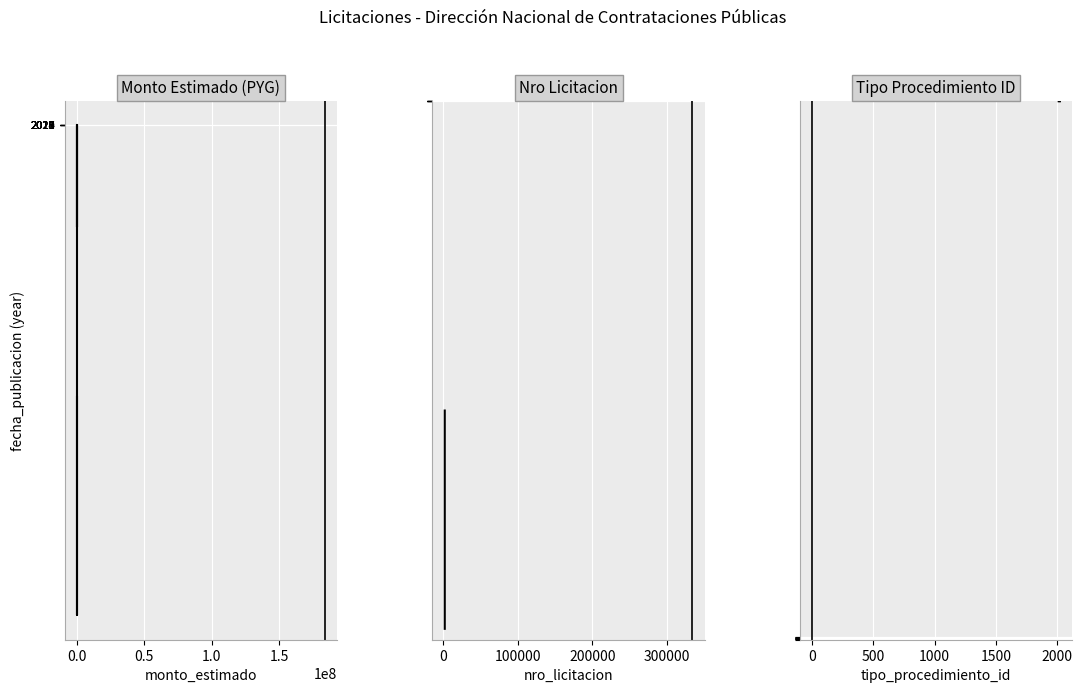

What is the highest value of the monto_estimado series?

583200000